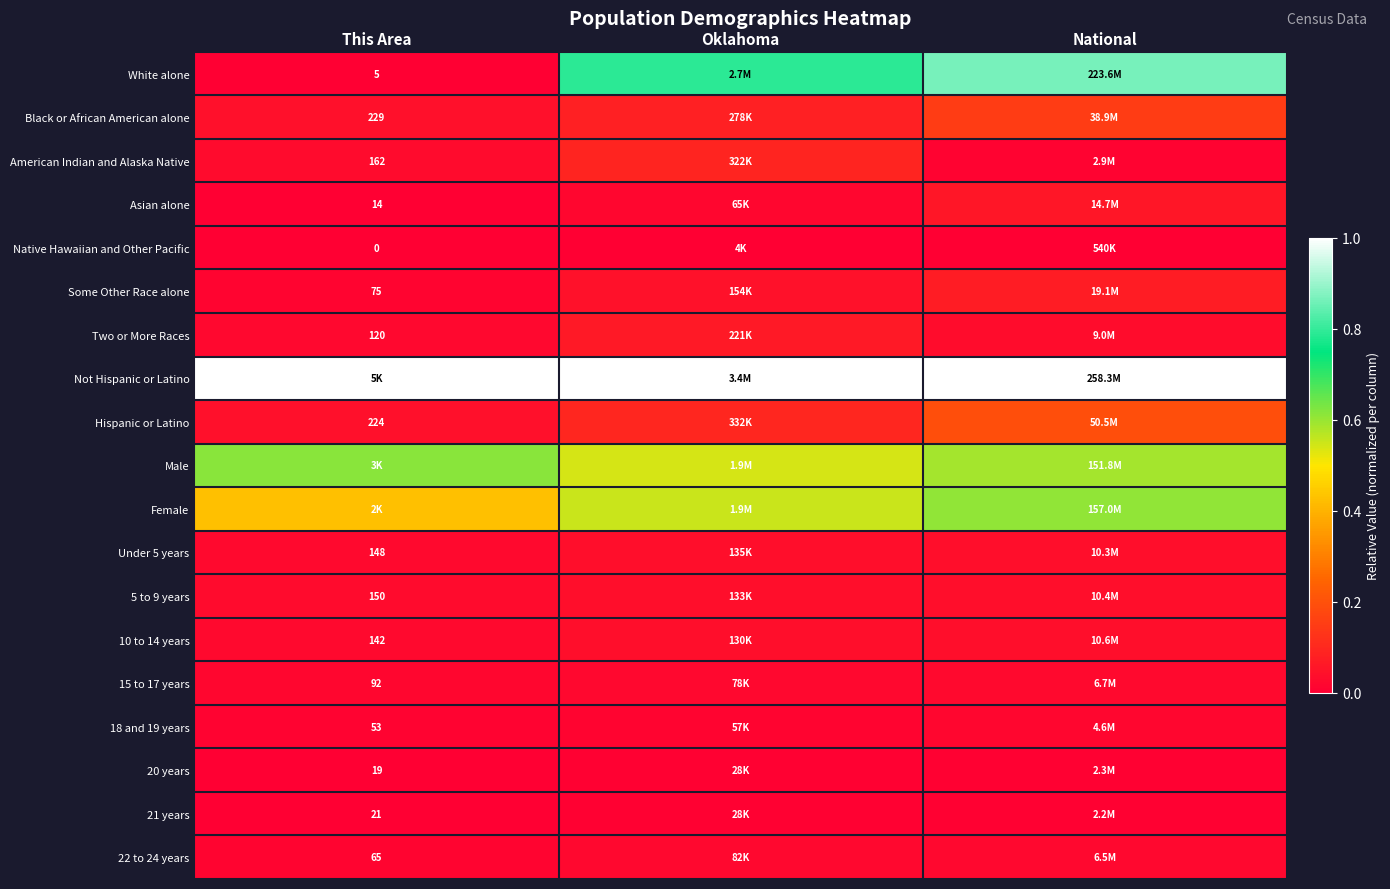

The value of 22 to 24 years at This Area is 0.0. True or false?

False